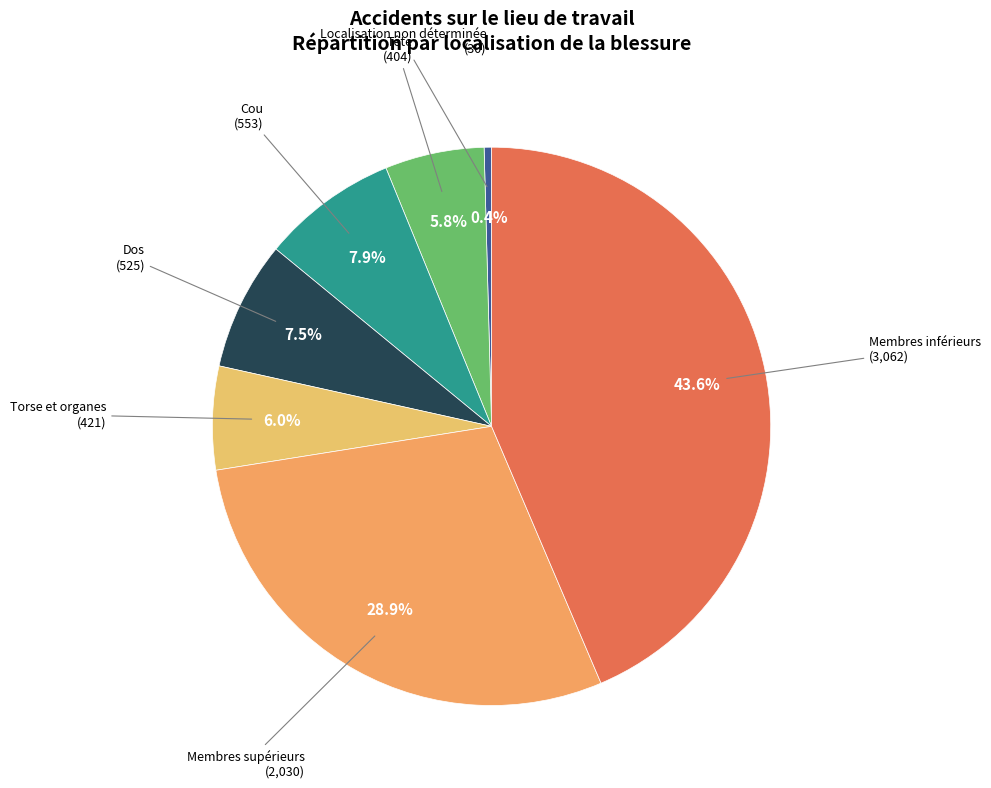

Count the number of slices in the pie.

7